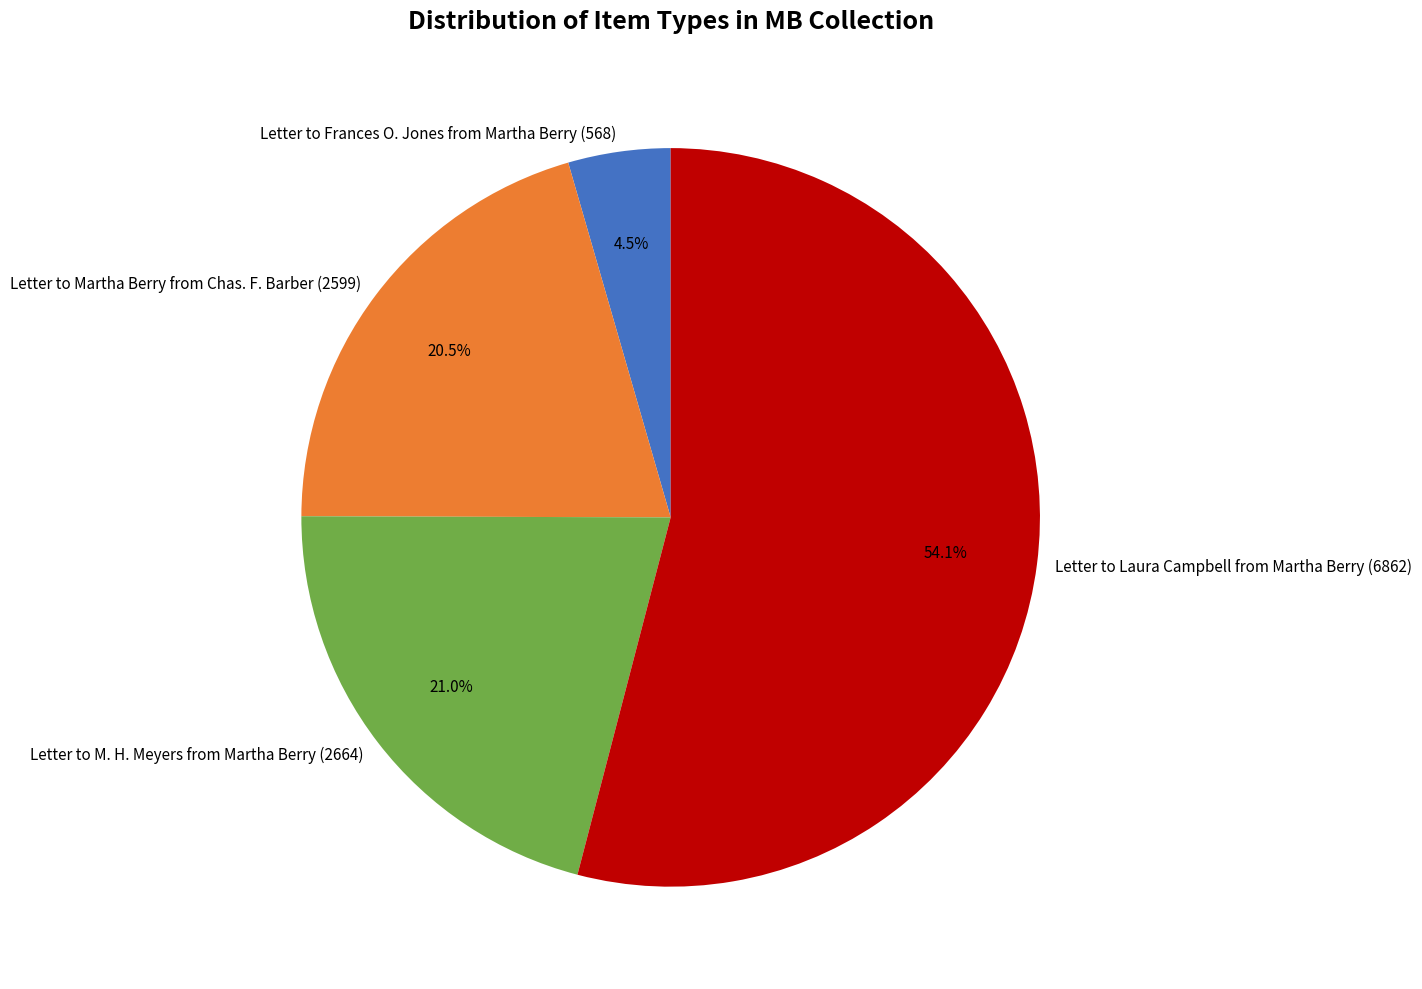

To the nearest percent, what is the combined percentage of Letter to M. H. Meyers from Martha Berry (2664) and Letter to Frances O. Jones from Martha Berry (568)?

25%